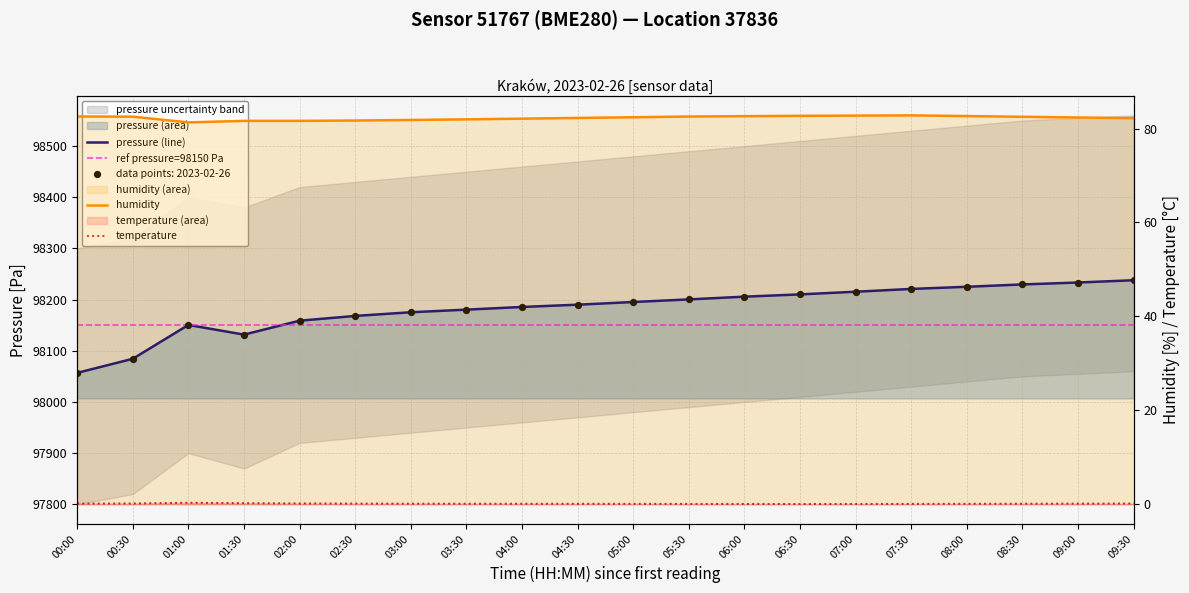

Which series has the widest spread of Y values?

pressure